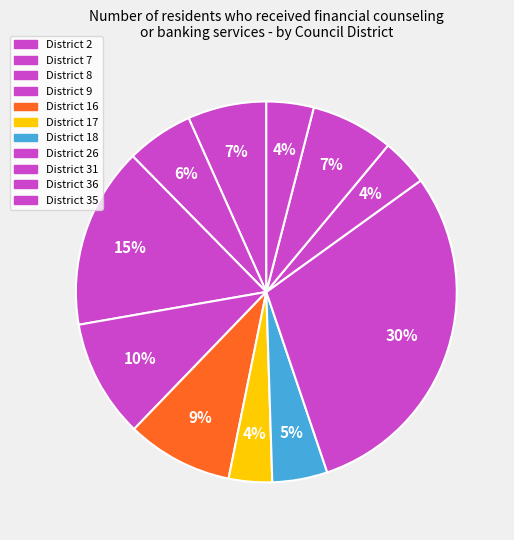

What is the largest slice in the pie chart?

District 26